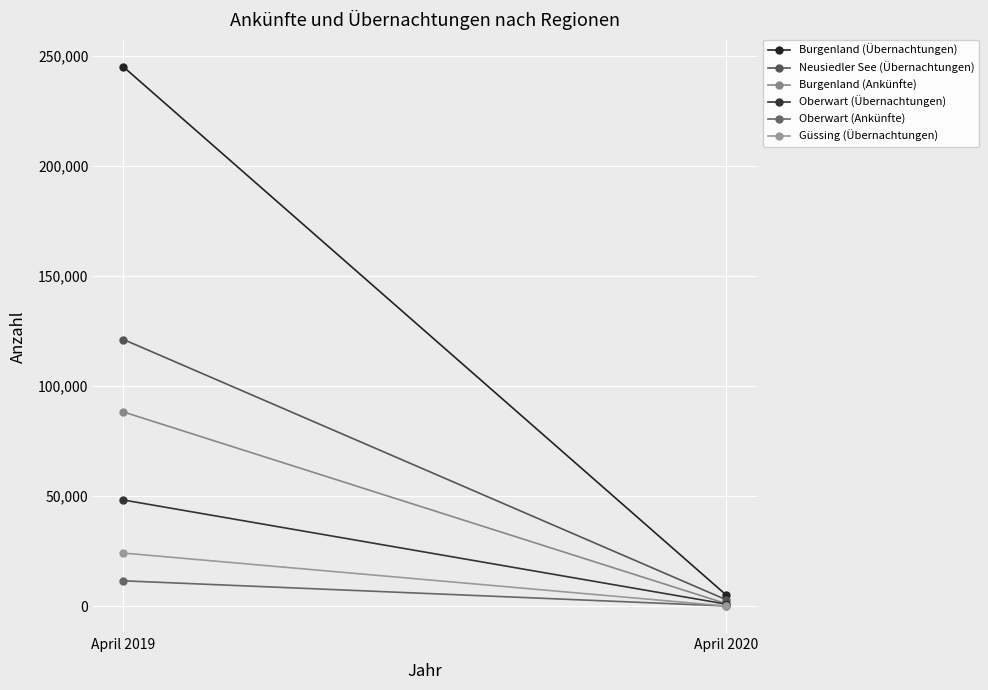

What is the value of the Burgenland (Ankünfte) point at the 2nd from the left?

88248